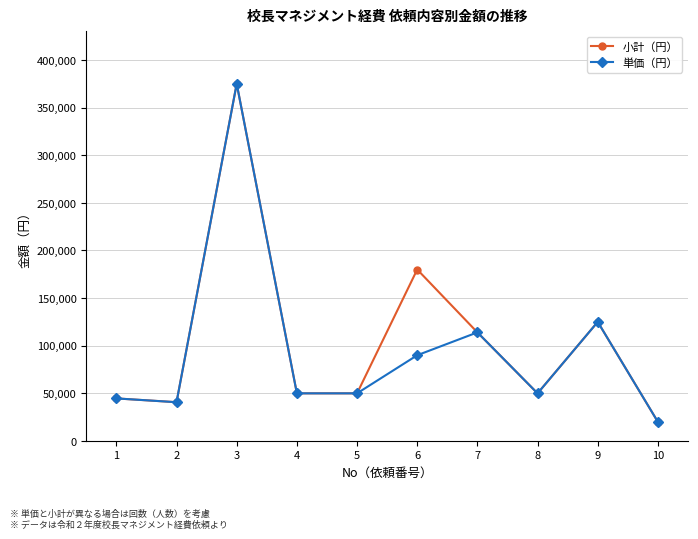

How many data points does each series have?

10